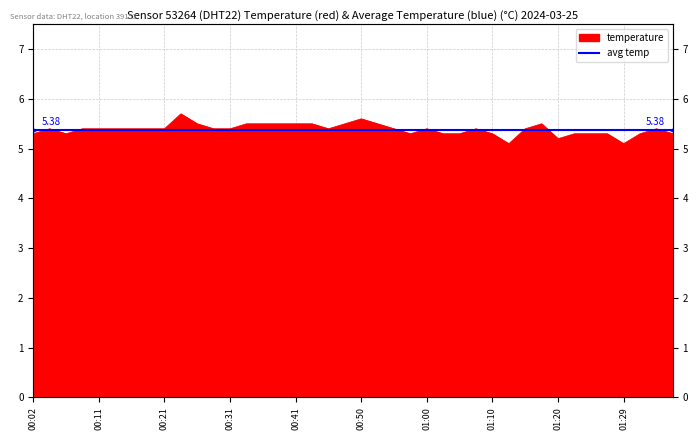

What is the value of the 7th point from the left?

5.4